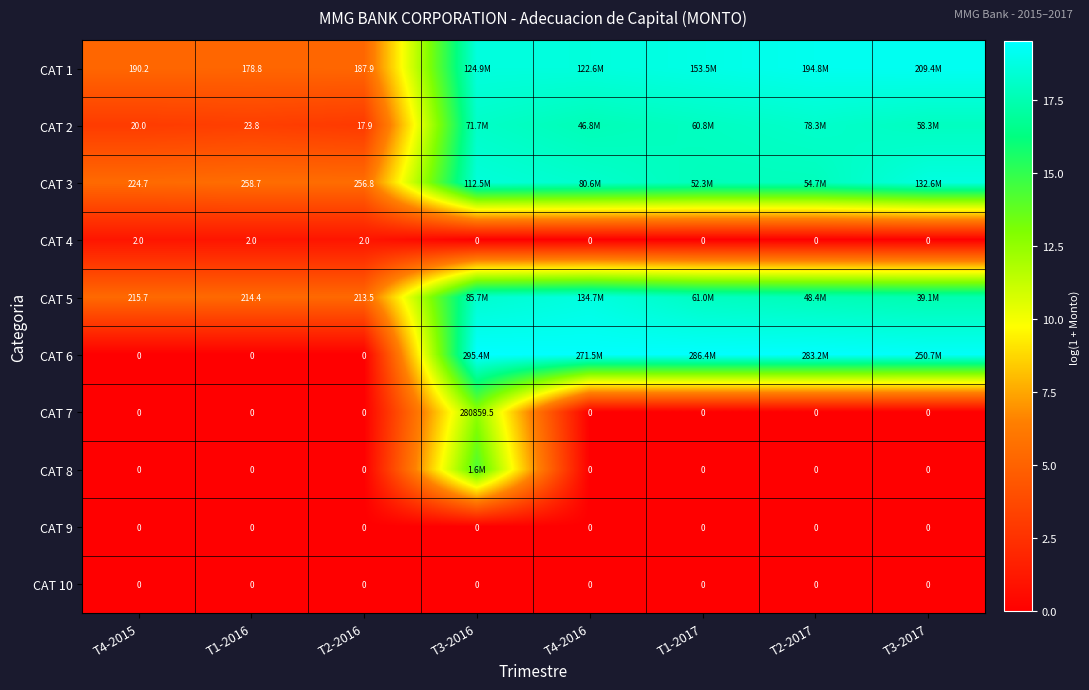

Is the value of CAT 9 at T4-2015 greater than the value of CAT 4 at T2-2016?

No